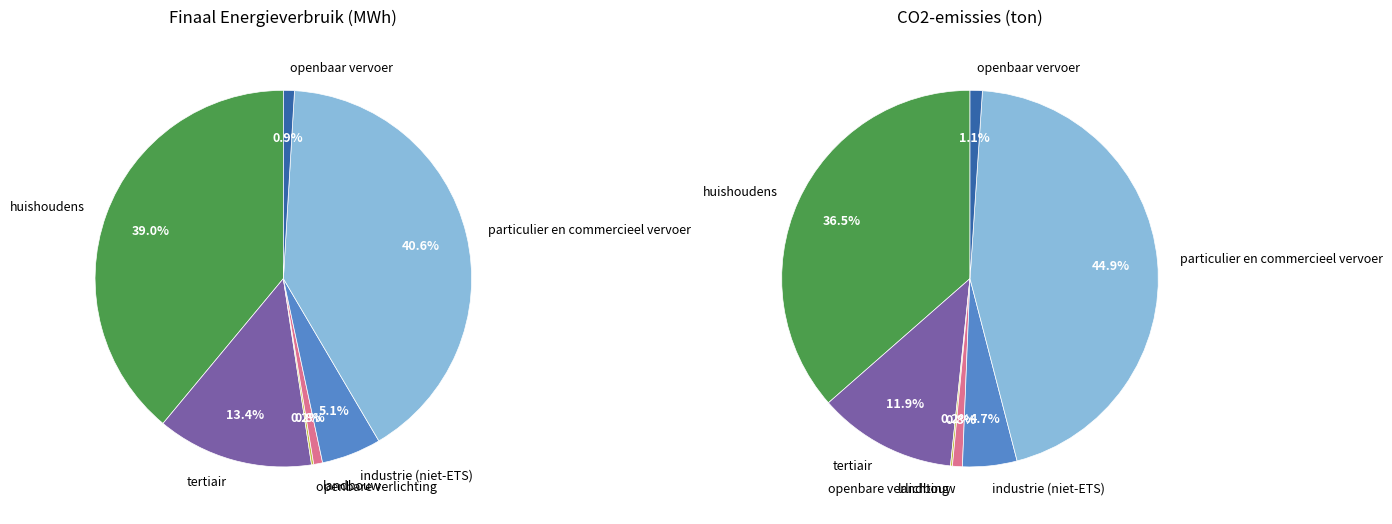

Is the sum of openbare verlichting and huishoudens greater than half?

No